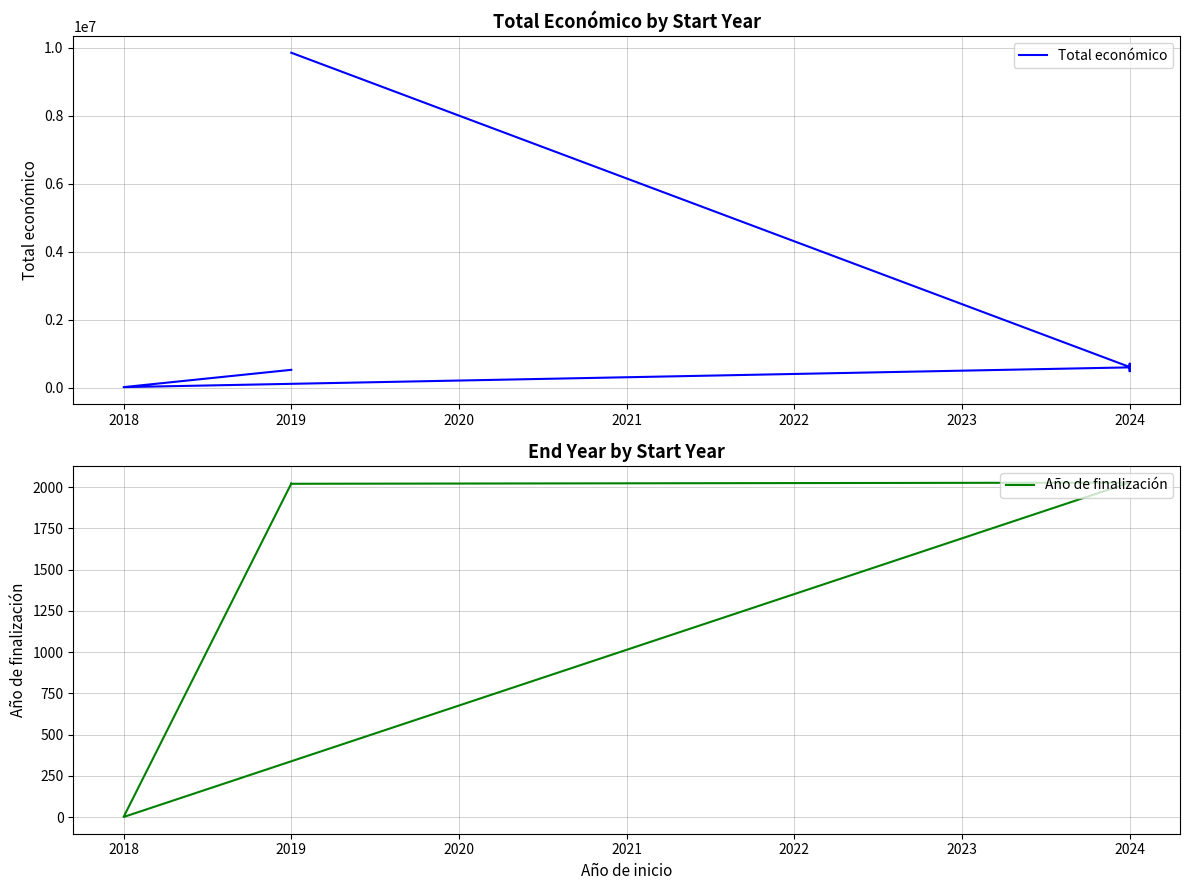

What are all the series names shown in the legend?

Total económico, Año de finalización